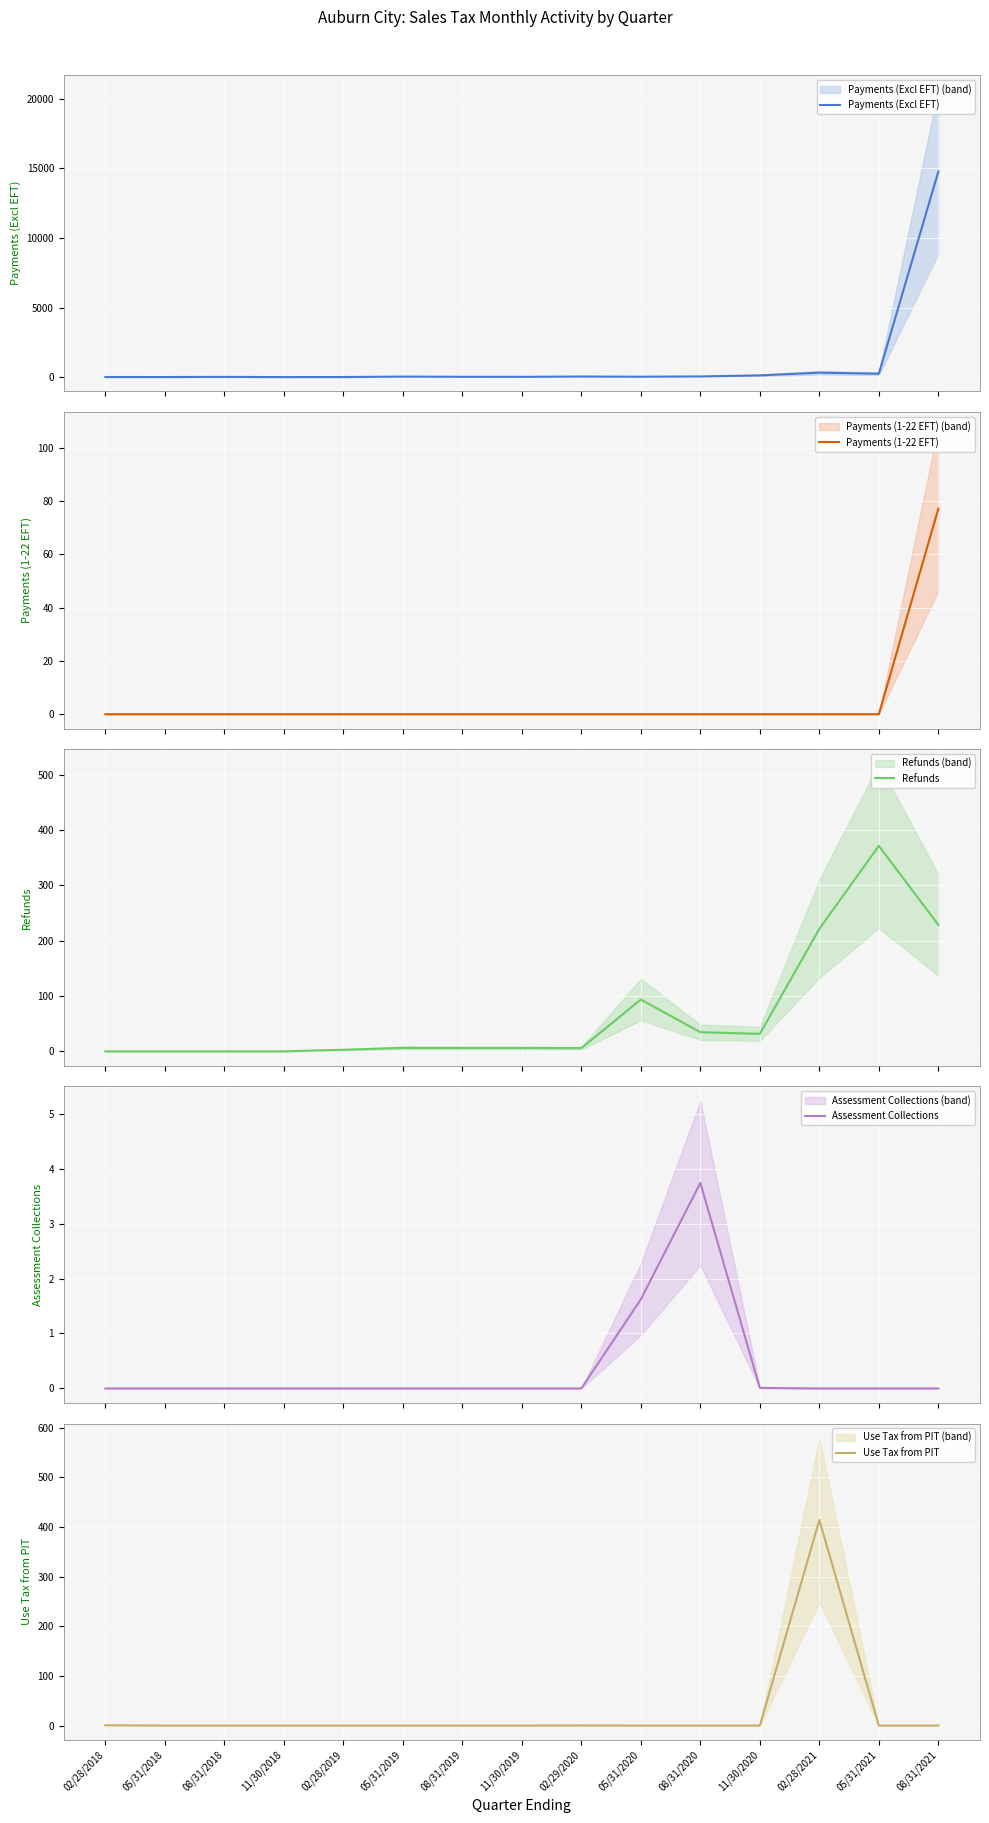

What is the difference between the maximum and minimum values in the Refunds series?

371.7